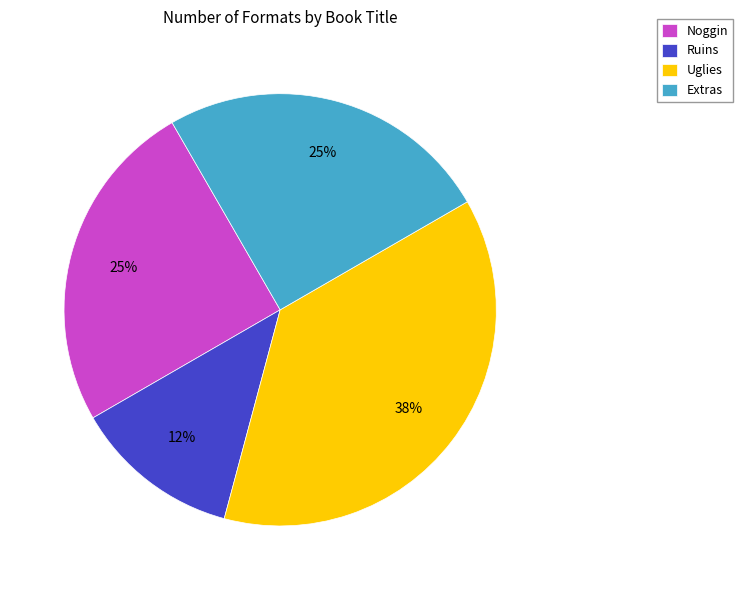

True or false: Extras accounts for 13% of the total.

False